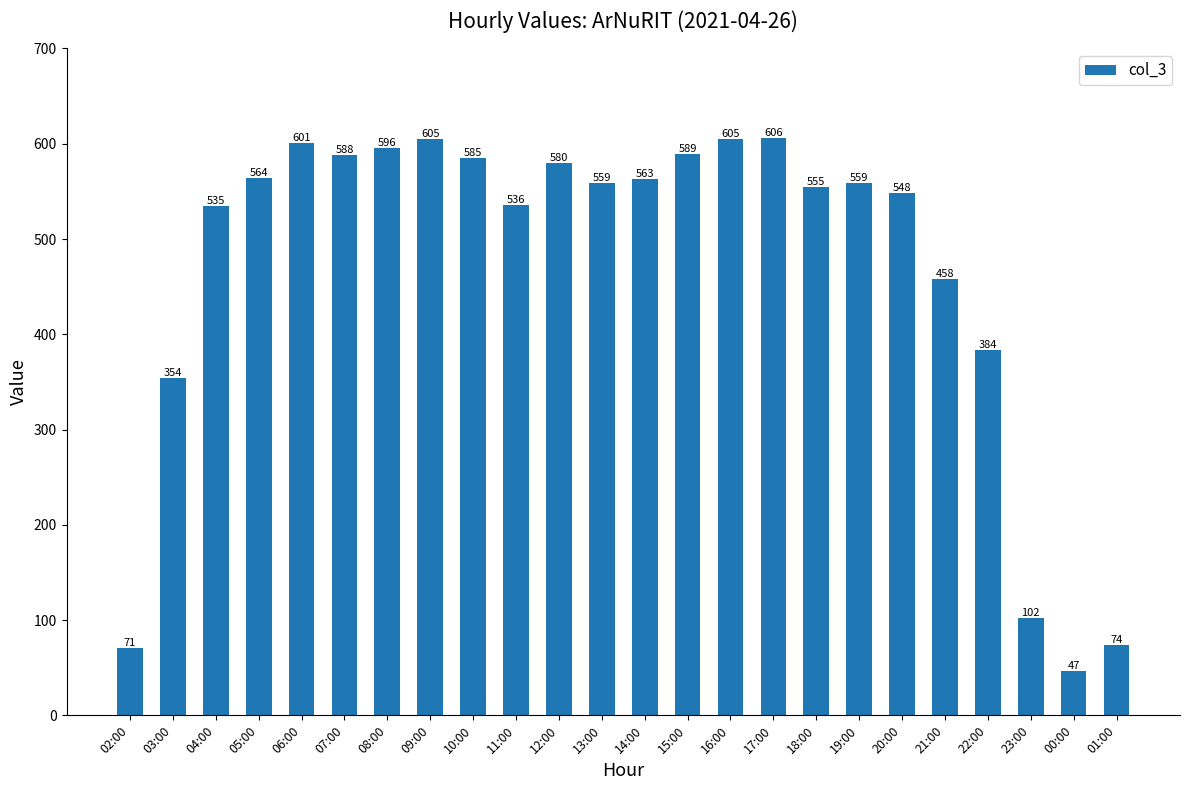

At which label is the value closest to 326?

03:00